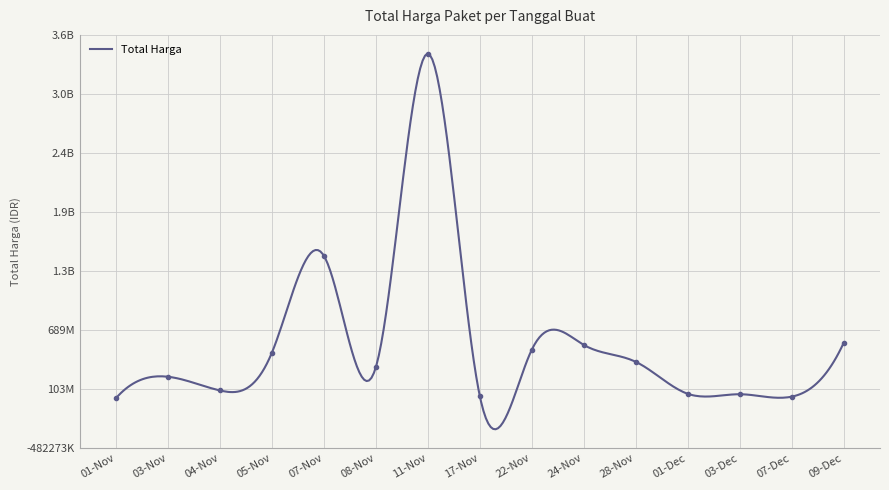

At which category does the data reach its first local valley?

2021-11-01